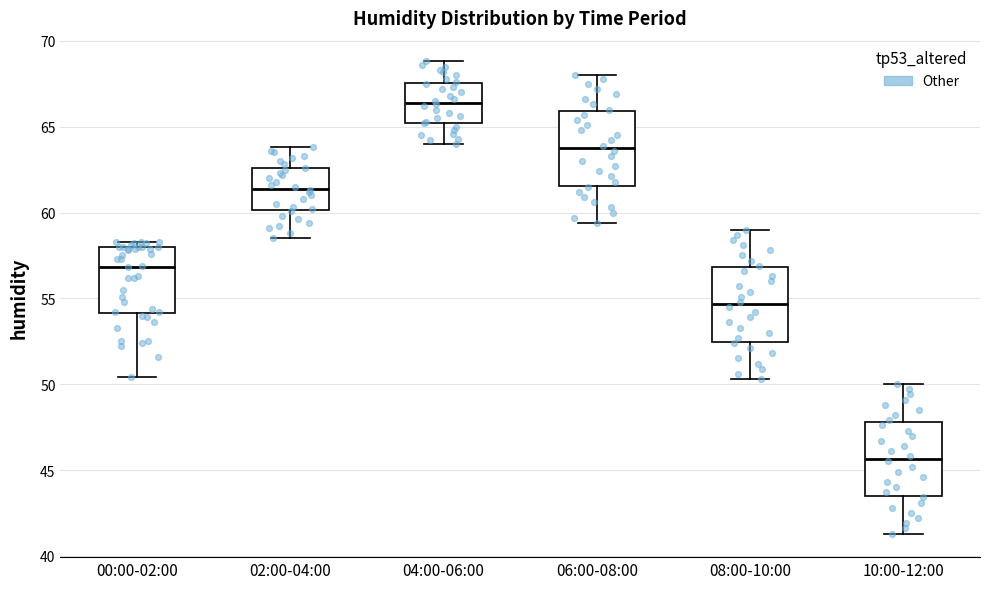

Reading left to right, transcribe this box plot: for each box, give where its median line is, the range the box spans, and where its two whiskers end, as read against the y-axis. The values are not printed on the chart, so give them approximately, as read against the axis.

00:00-02:00: median 57.0, box 54.0 to 58.0, whiskers 50.5 to 58.5
02:00-04:00: median 61.5, box 60.0 to 62.5, whiskers 58.5 to 64.0
04:00-06:00: median 66.5, box 65.0 to 67.5, whiskers 64.0 to 69.0
06:00-08:00: median 64.0, box 61.5 to 66.0, whiskers 59.5 to 68.0
08:00-10:00: median 54.5, box 52.5 to 57.0, whiskers 50.5 to 59.0
10:00-12:00: median 45.5, box 43.5 to 48.0, whiskers 41.5 to 50.0